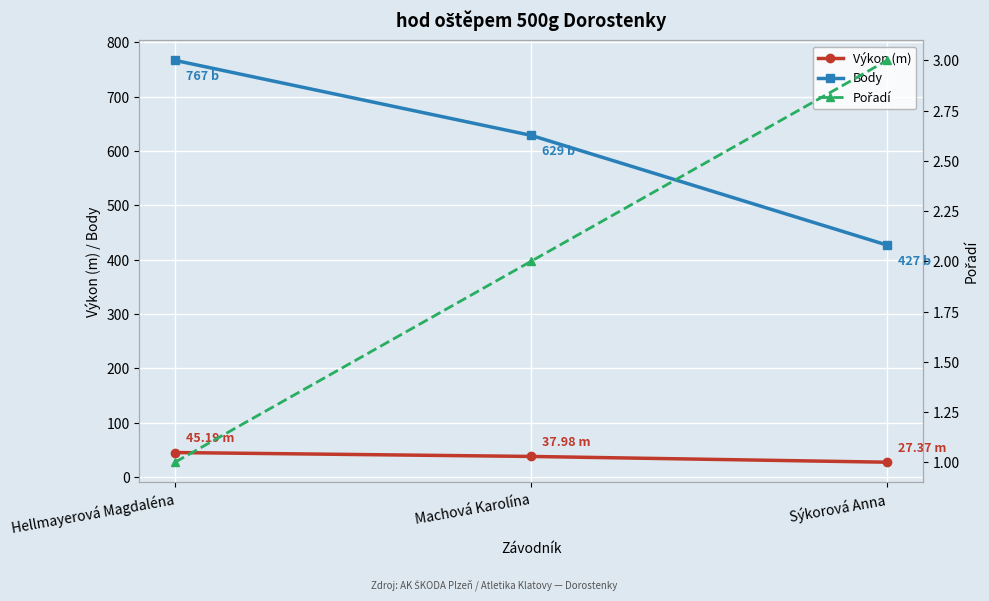

Which series has the largest total across all categories?

Body